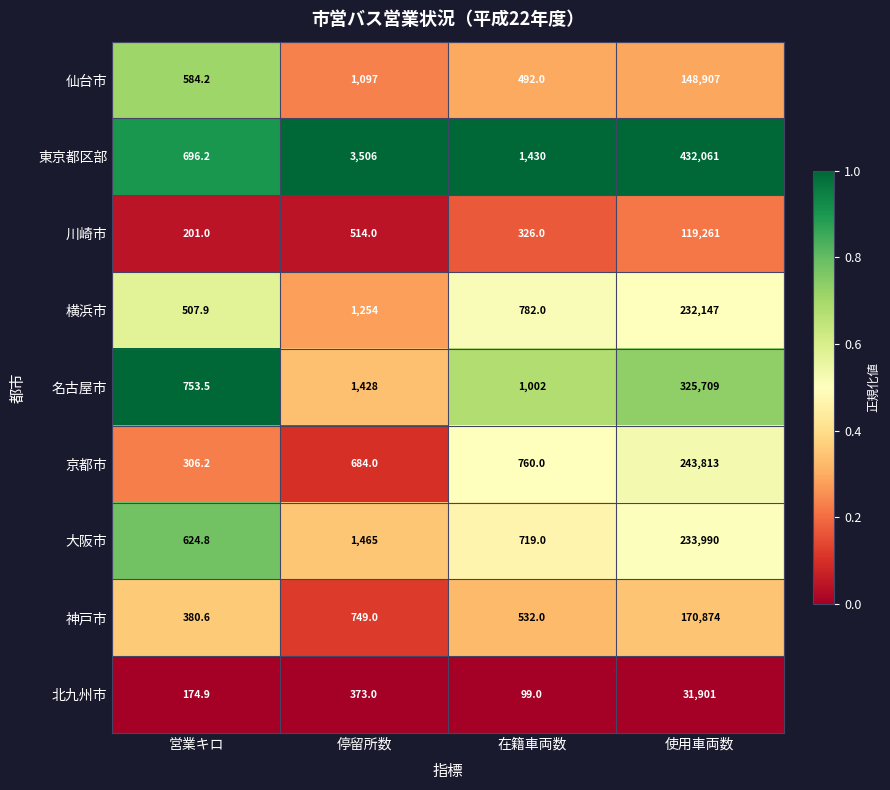

The 北九州市 series shows 174.9 at 営業キロ. True or false?

True